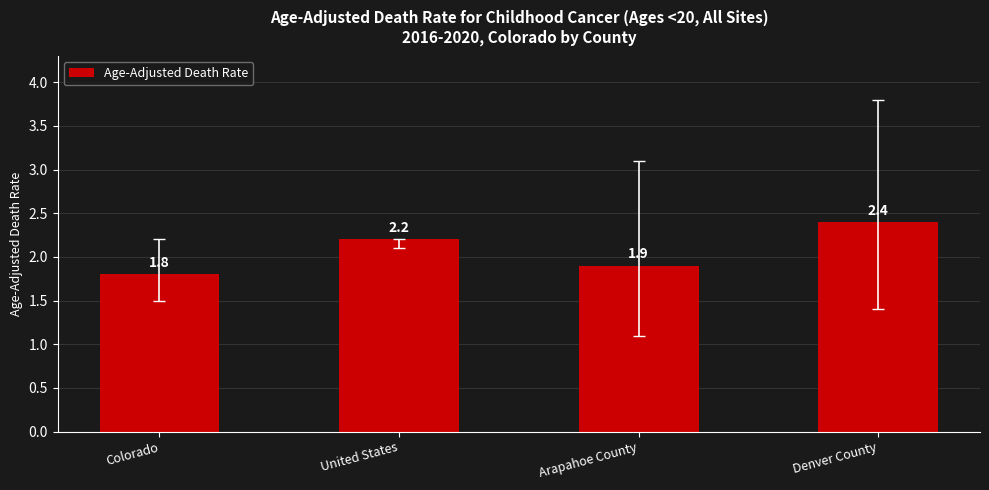

At which category does the chart reach its peak across all series?

Denver County